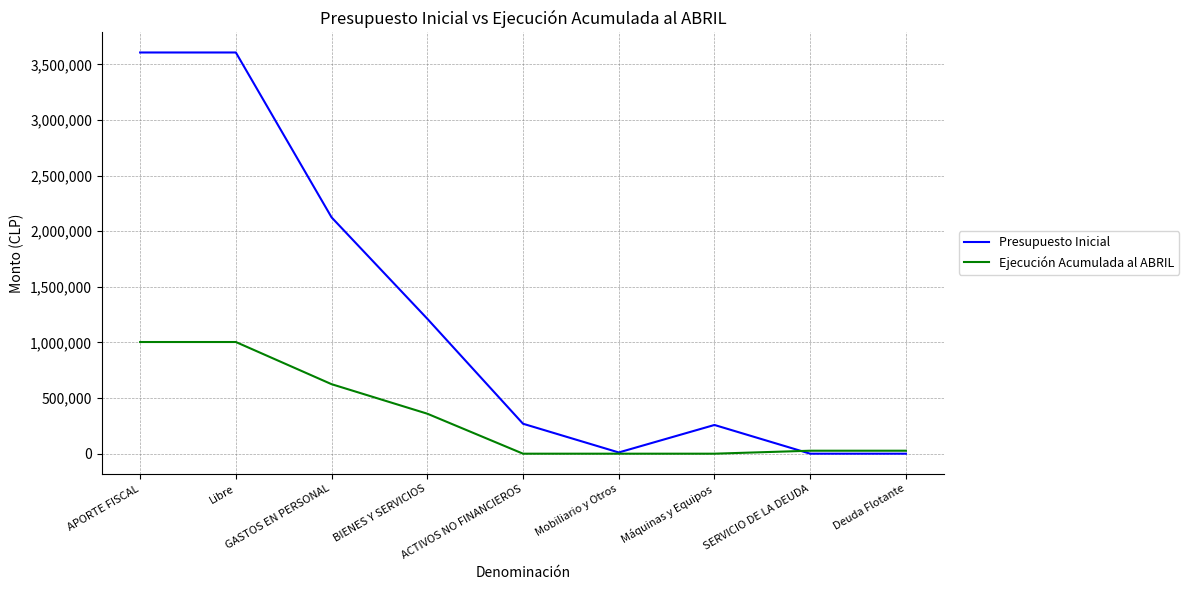

What is the maximum value shown in the chart?

3607353